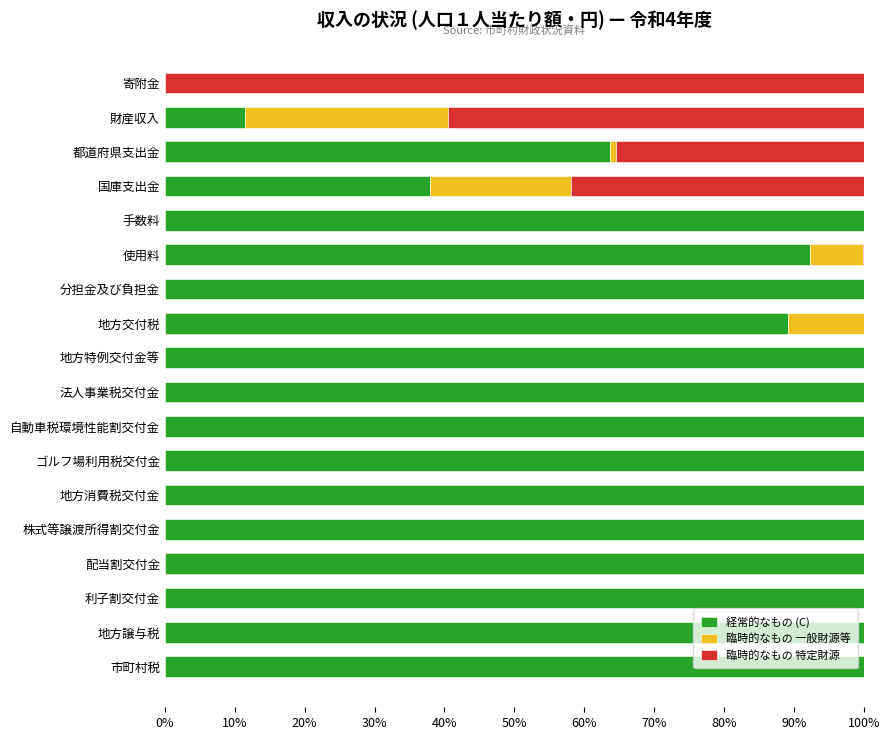

What is the maximum value for 経常的なもの (C)?

100.0